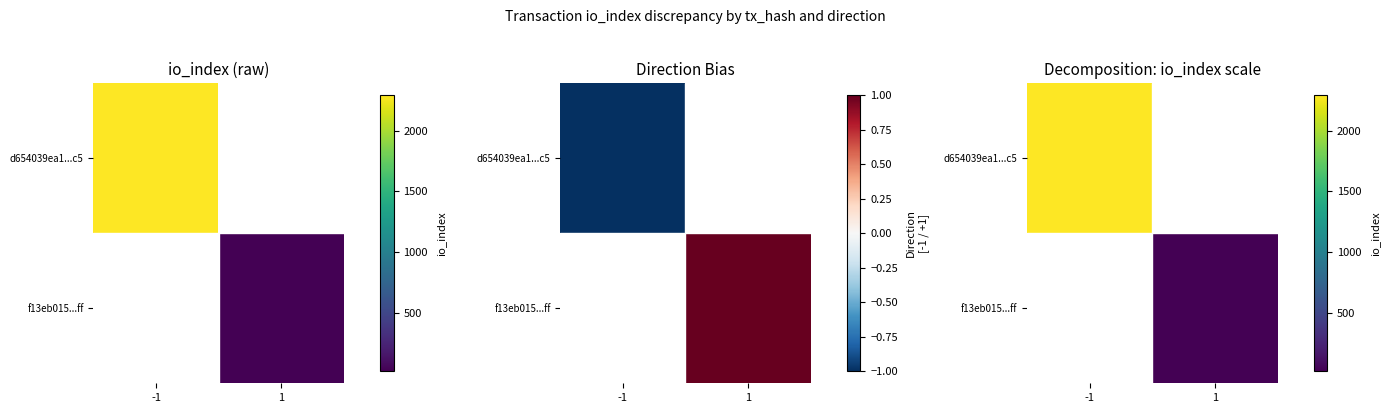

Count the number of data series in this chart.

2